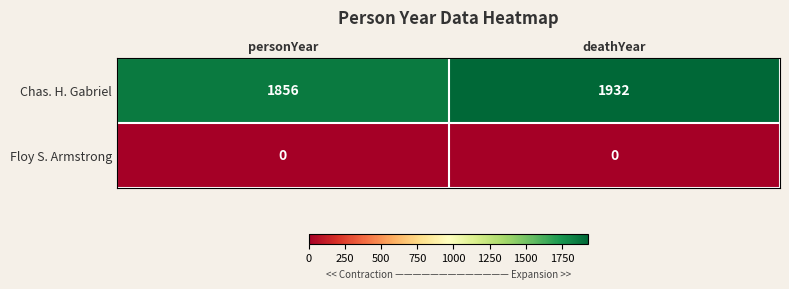

At how many categories does at least one series exceed 1833?

2